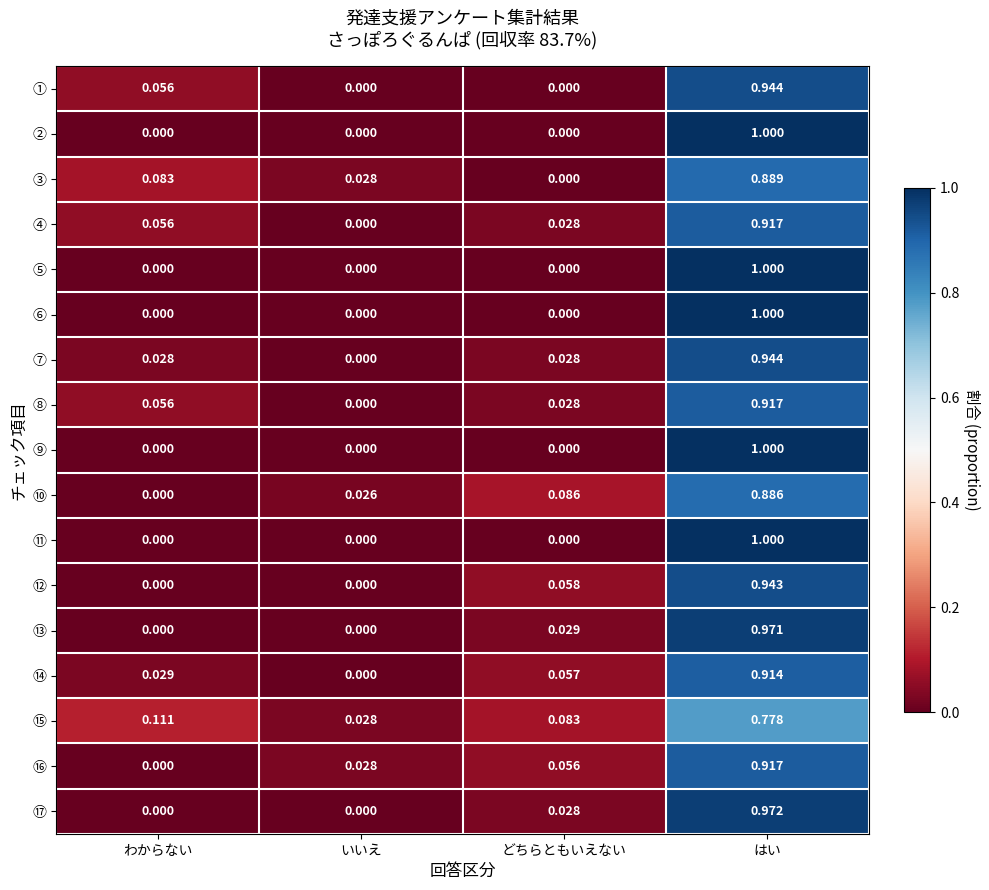

At which label does ⑥ reach its peak?

はい